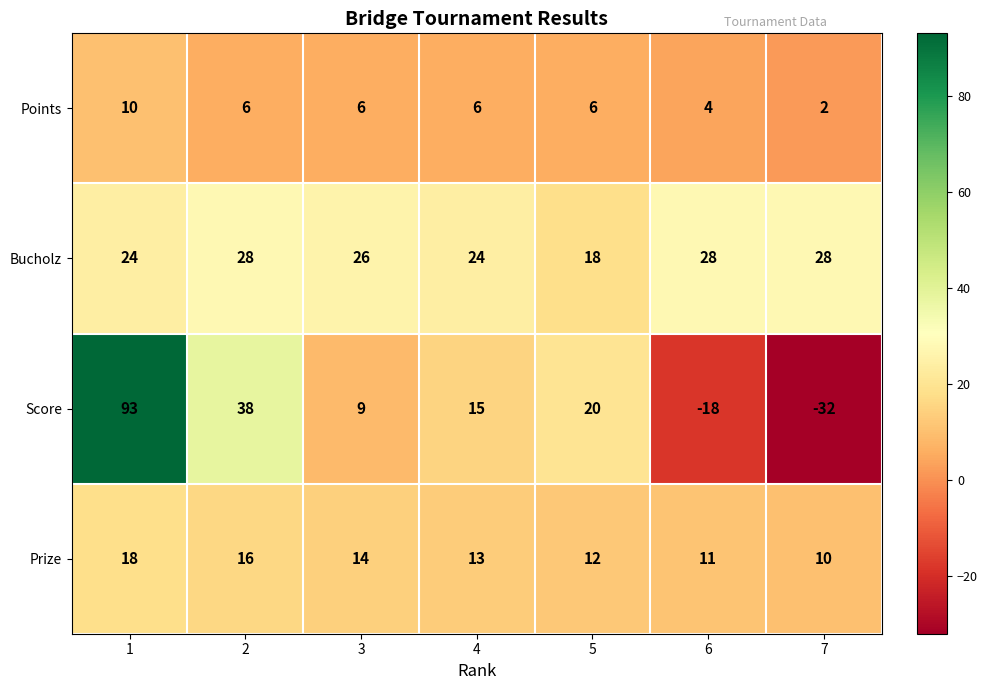

What is the maximum value shown in the chart?

93